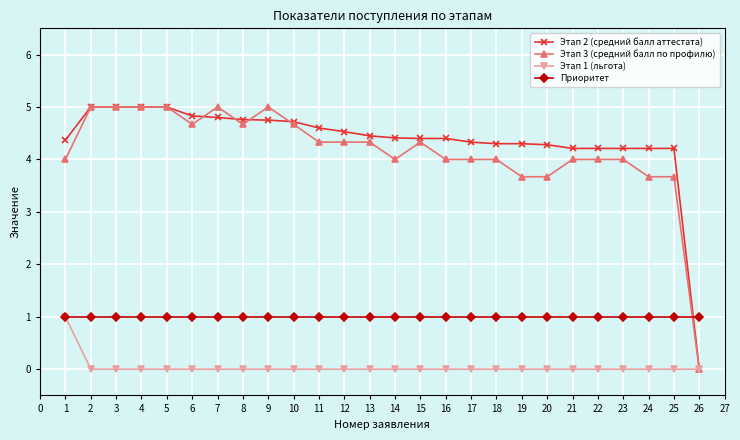

What is the spread (max minus min) of values at 9?

5.0